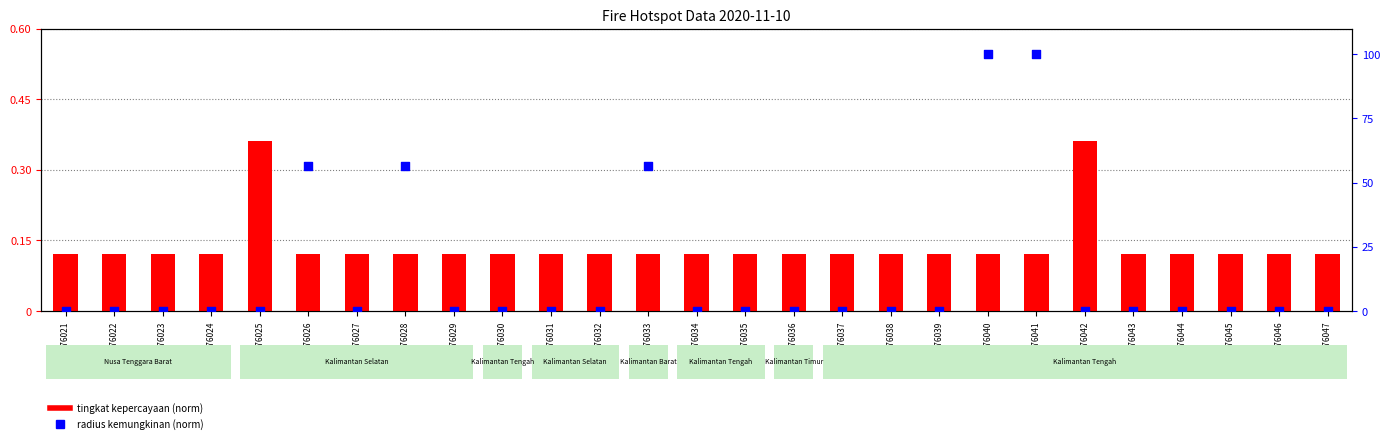

At which category is the sum across all series the highest?

2076040